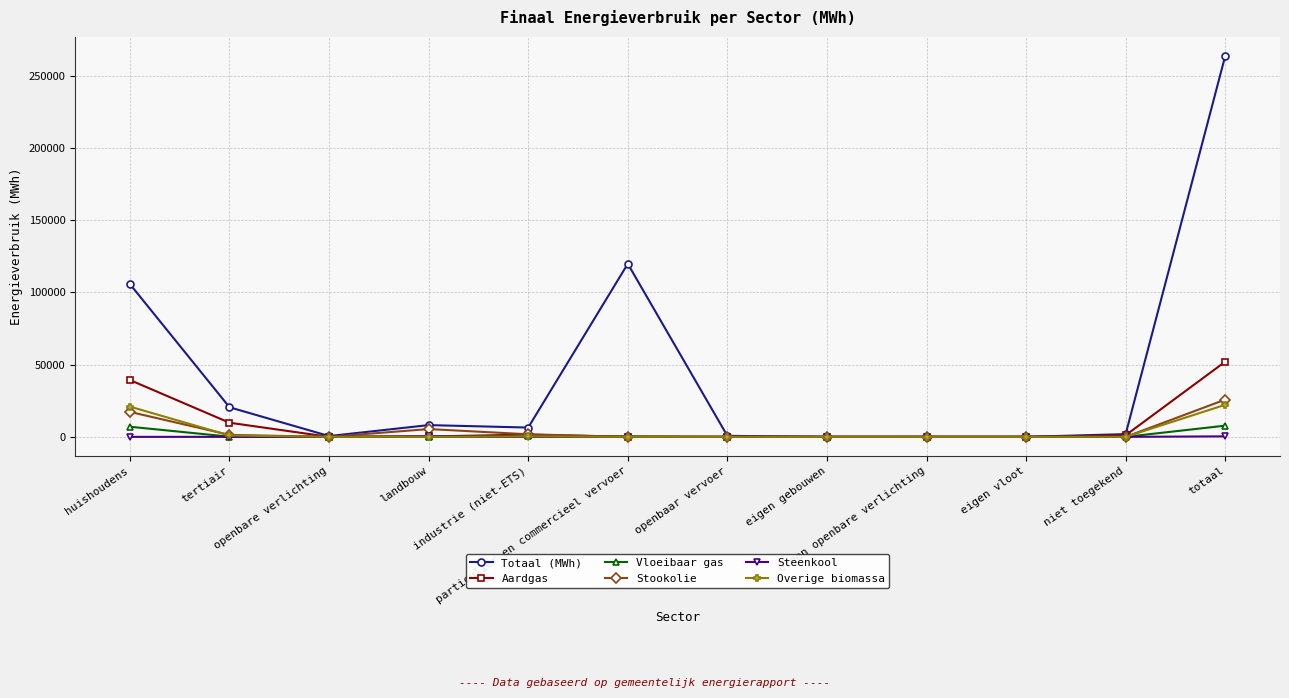

Does the chart display data point markers on the line(s)?

Yes